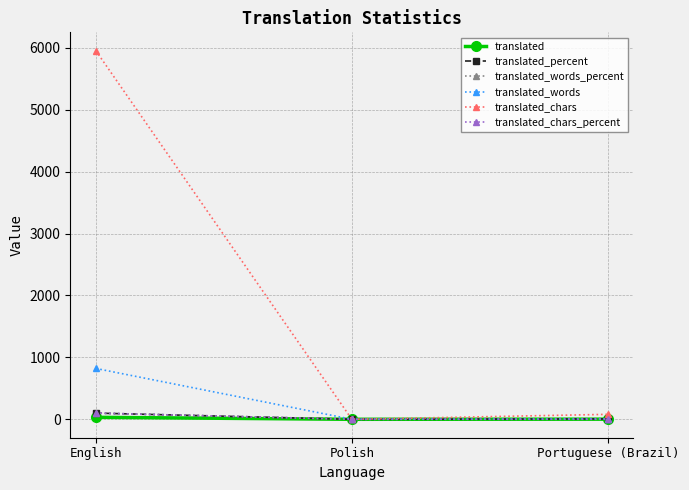

What is the label of the 1st point from the left?

English